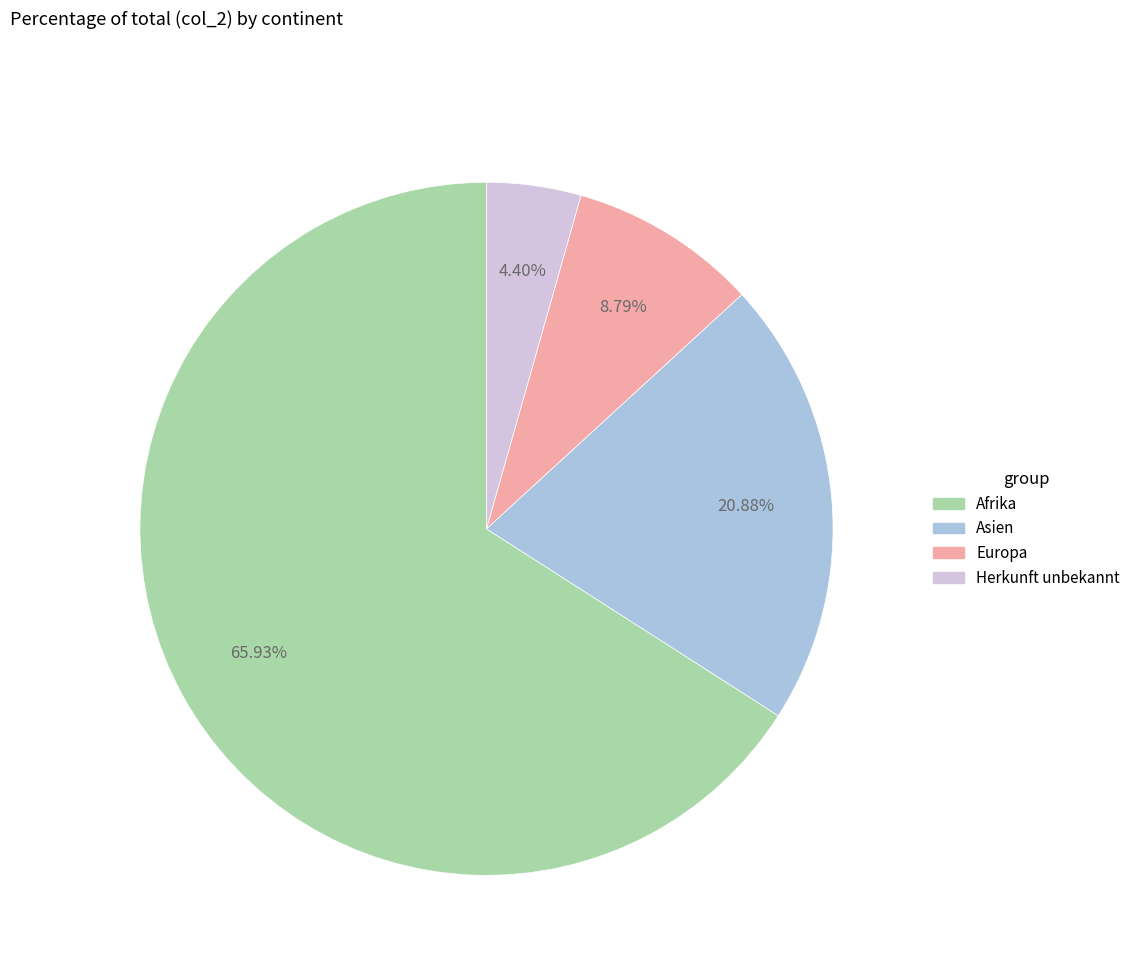

What percentage do Afrika and Herkunft unbekannt together represent?

70.3%